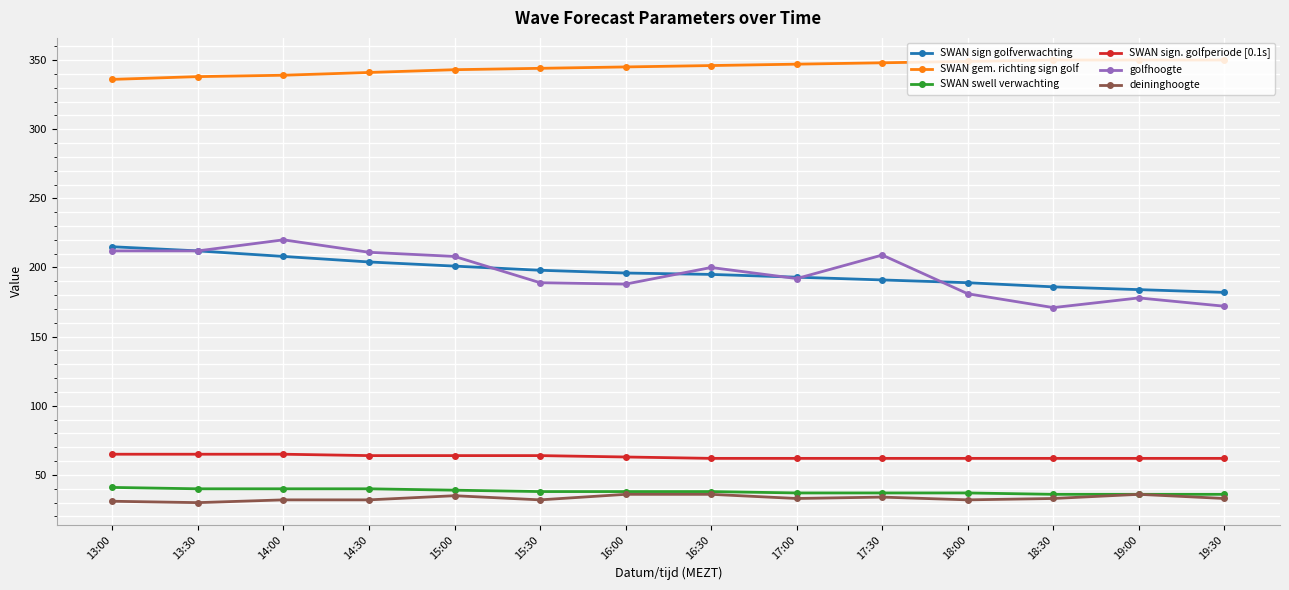

True or false: deininghoogte and SWAN sign. golfperiode [0.1s] intersect in this chart.

False